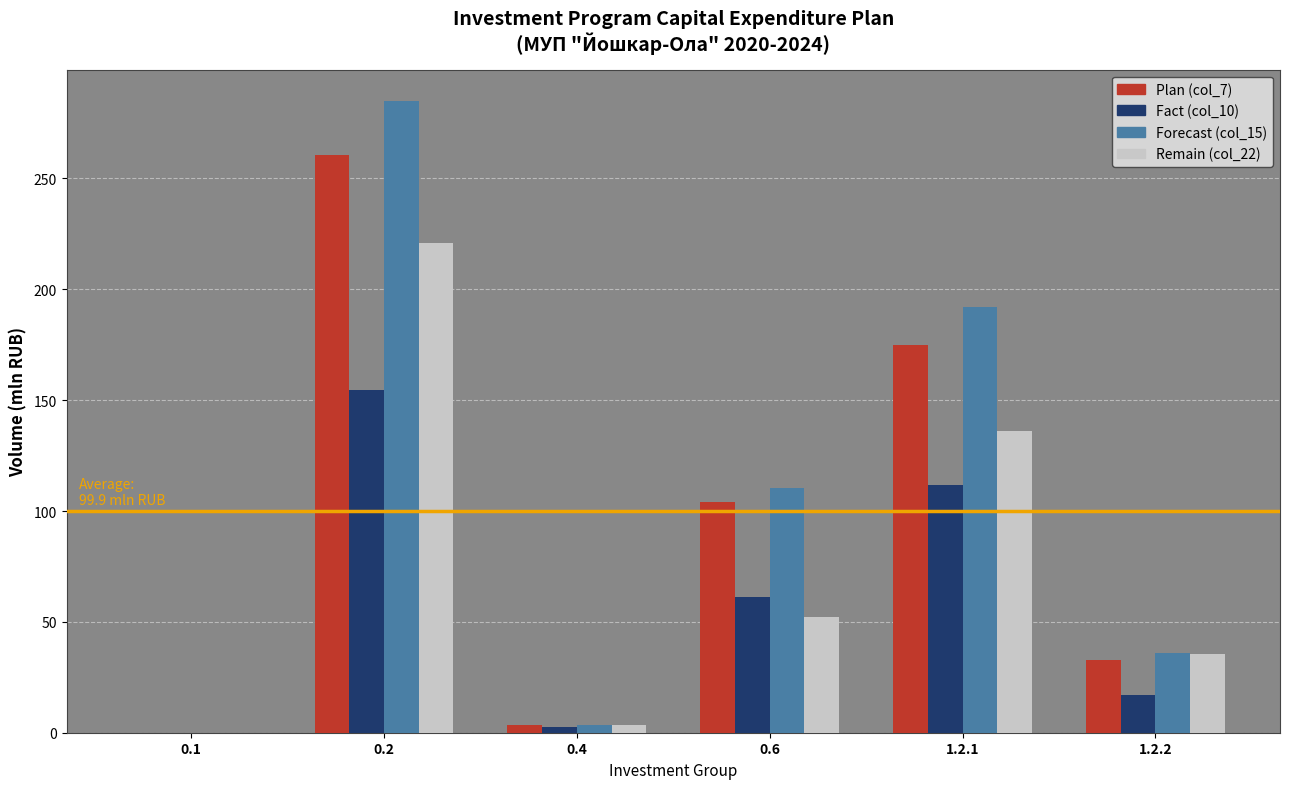

How many values in the Fact (col_10) series exceed 61?

3